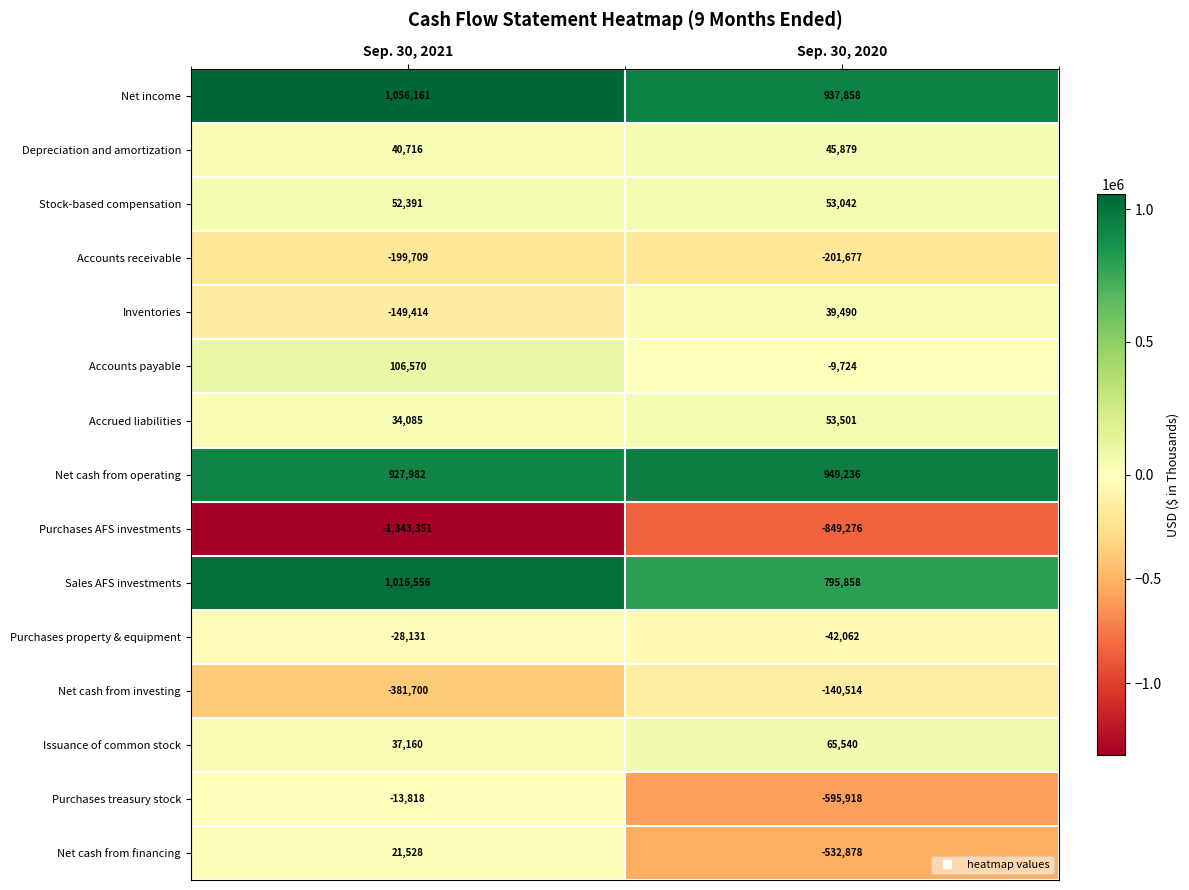

What is the sum of the Sales AFS investments values at Sep. 30, 2020 and Sep. 30, 2021?

1812414